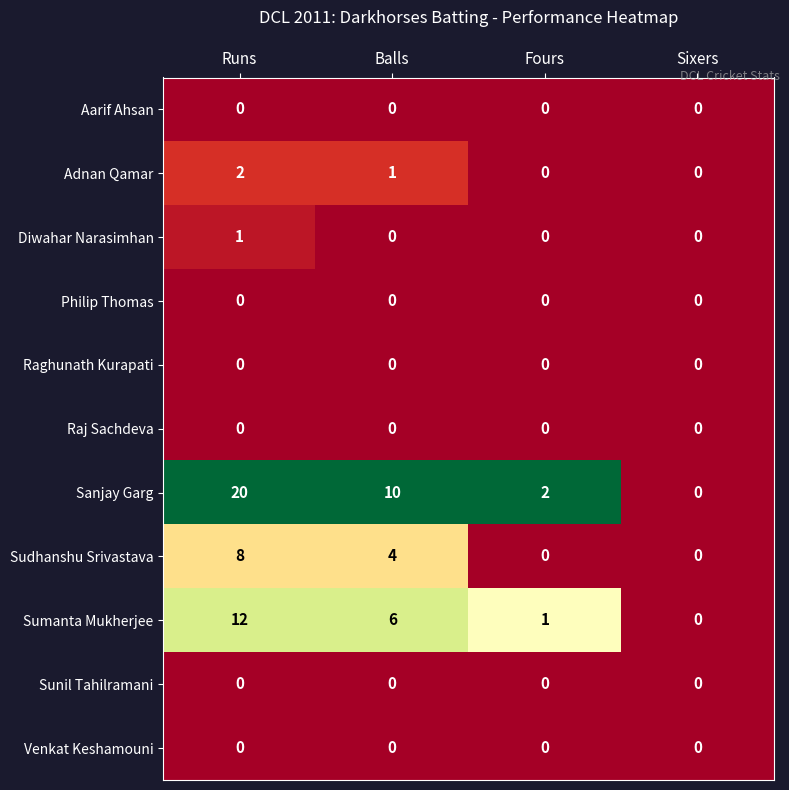

At which category does the chart reach its peak across all series?

Runs